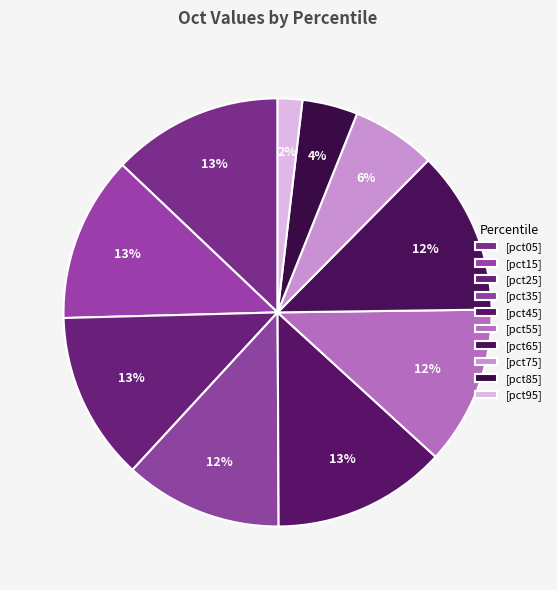

How many segments does this pie chart have?

10